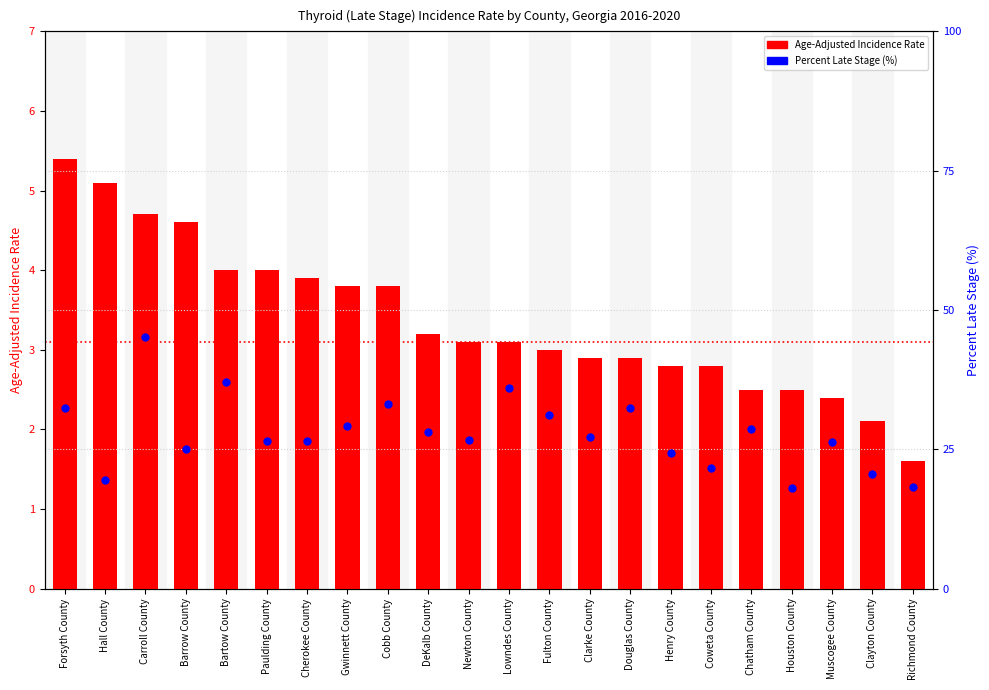

At how many categories does at least one series exceed 9?

22